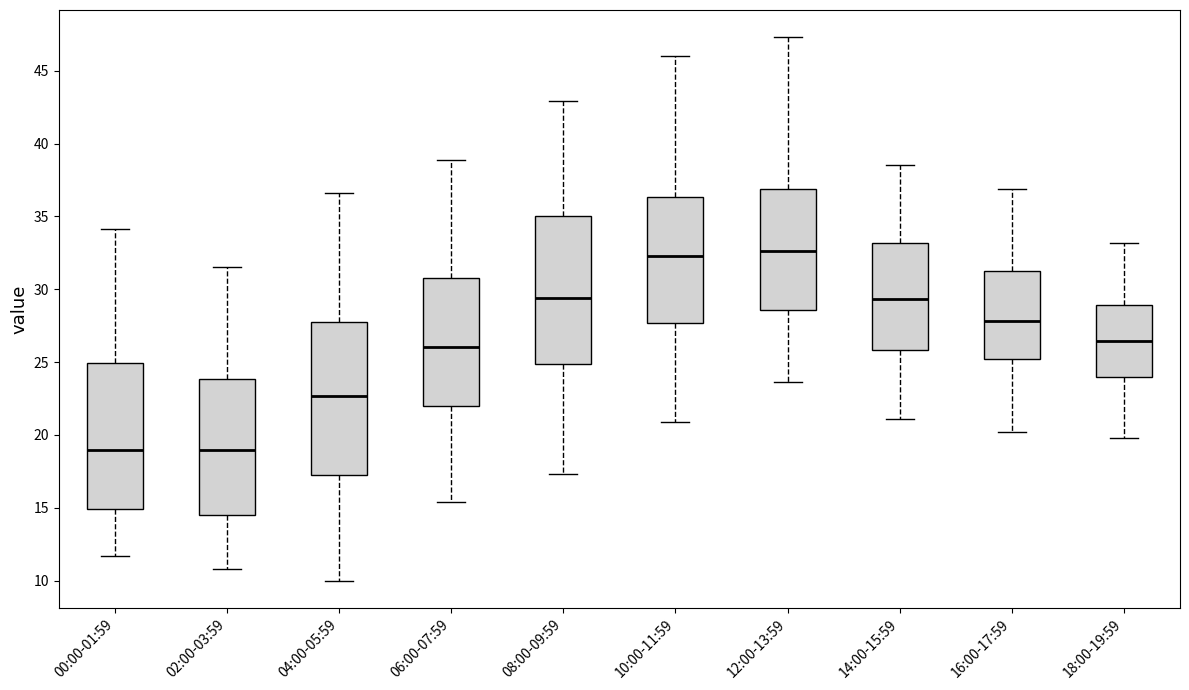

Where does the upper whisker of the box for 00:00-01:59 end on the y-axis? The values are not printed on the chart, so give them approximately, as read against the axis.

34.0